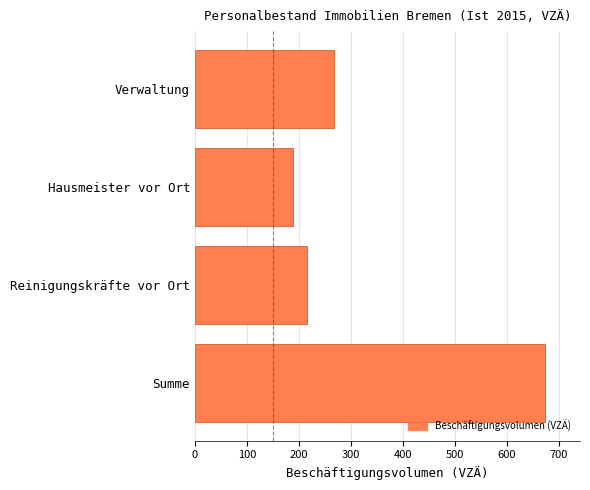

What is the sum of all values?

1345.9